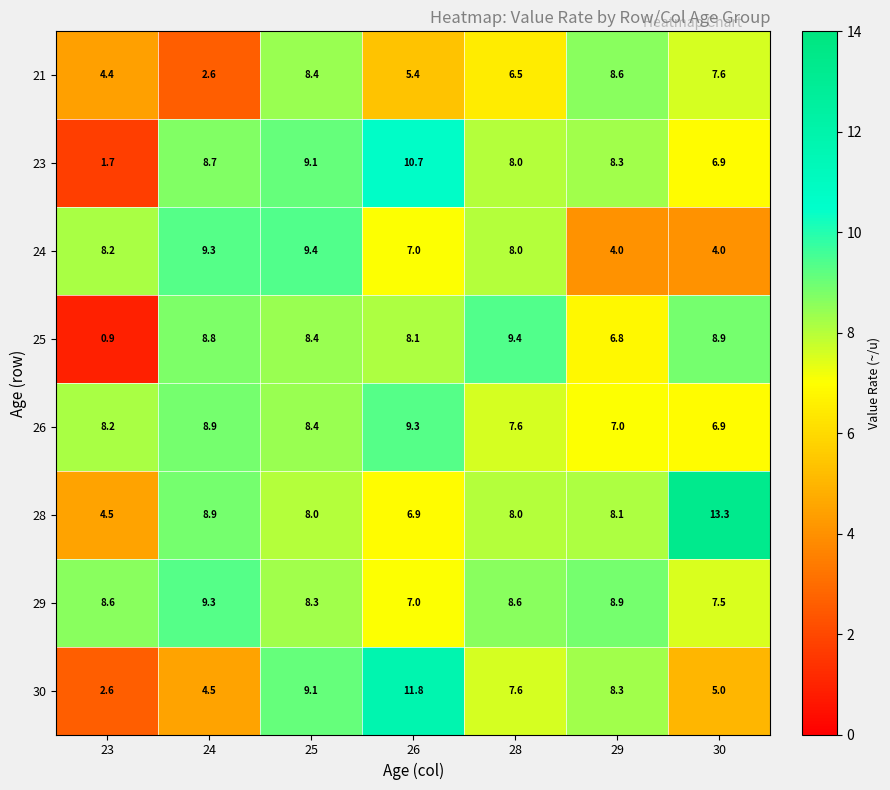

The 23 series shows 10.7 at 26. True or false?

True